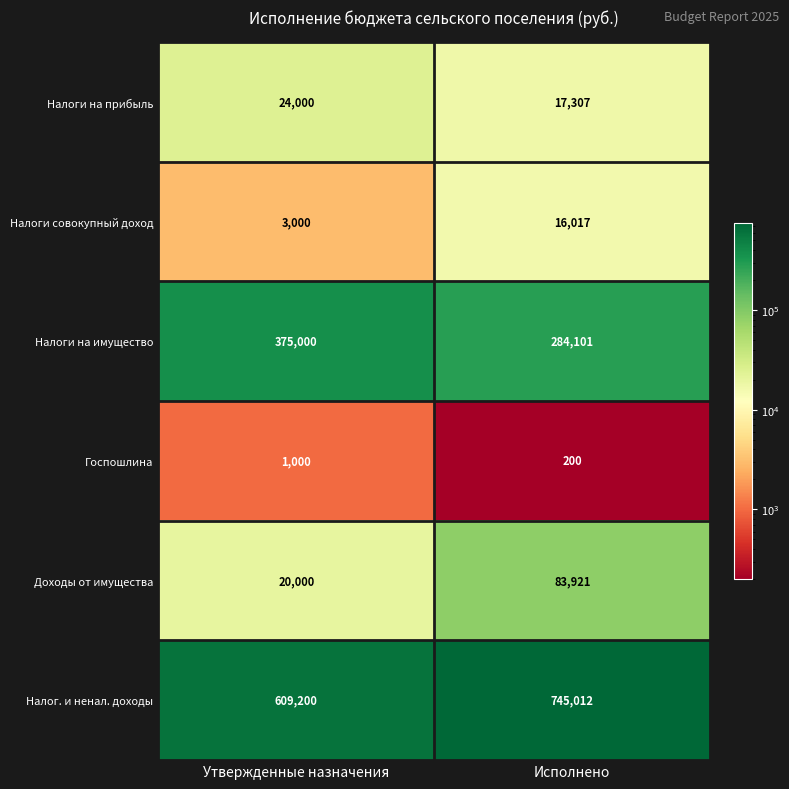

True or false: Налоги на имущество has a value of 494902 at Исполнено.

False